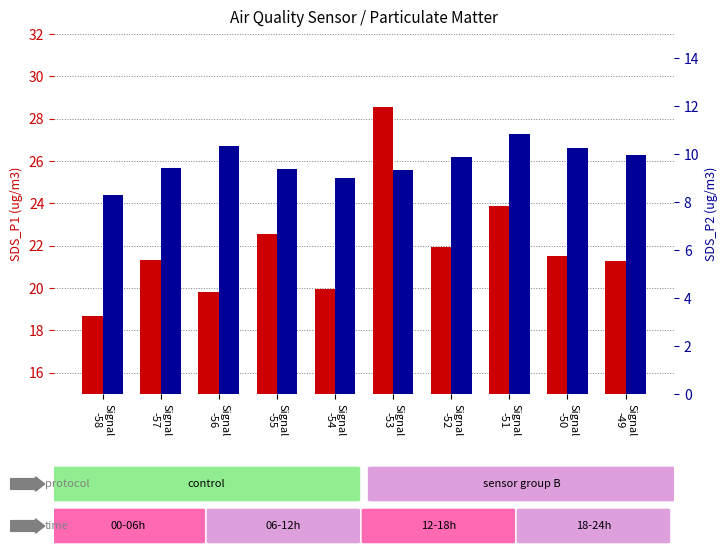

At how many categories does at least one series exceed 14?

10